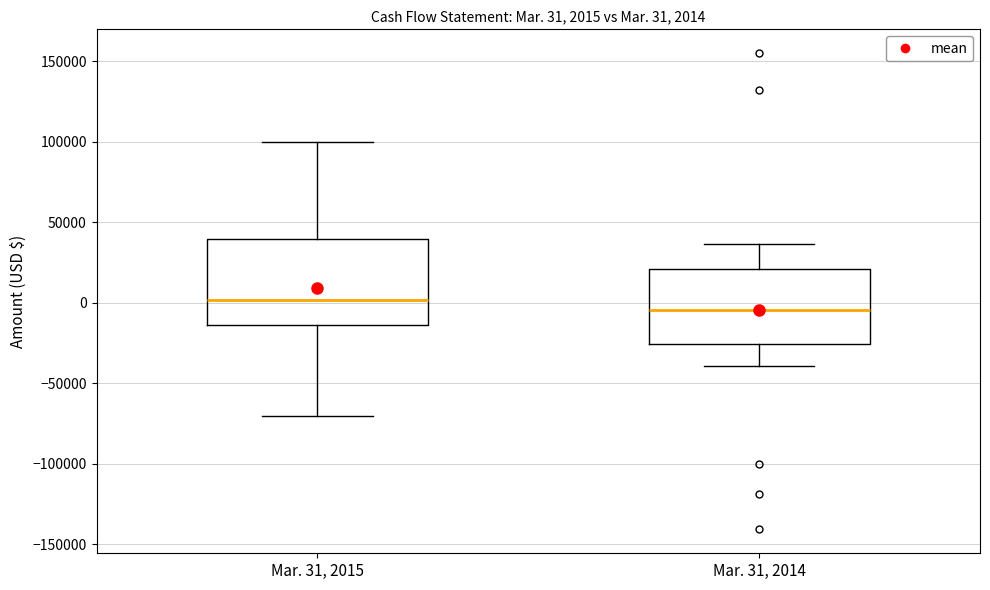

Which box's median line is the lowest?

Mar. 31, 2014